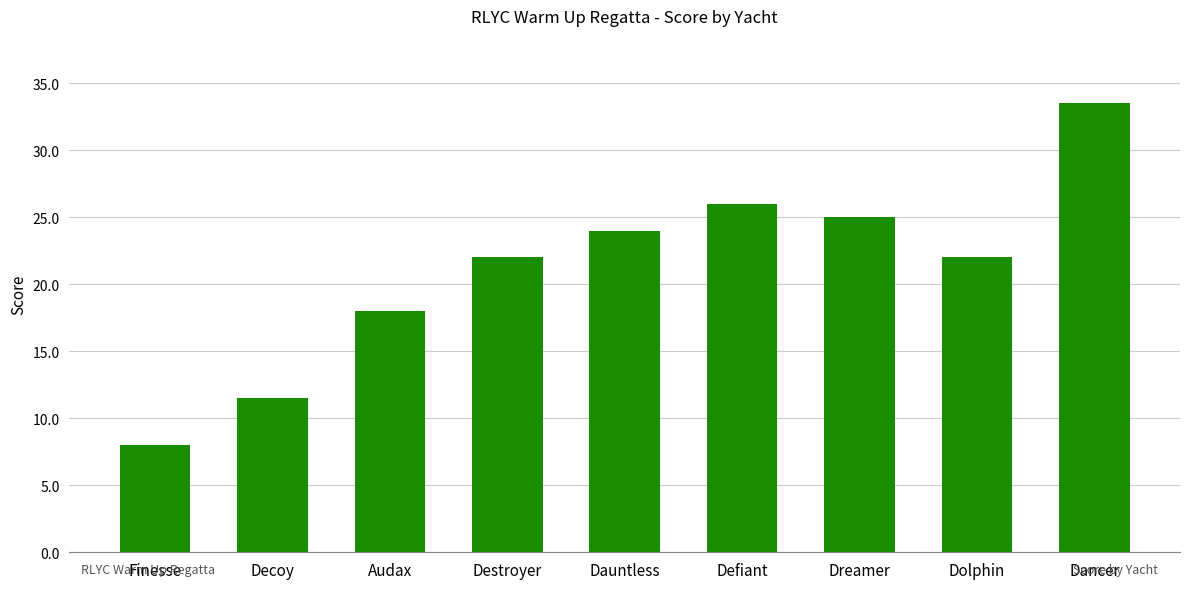

What is the sum of all values?

190.0